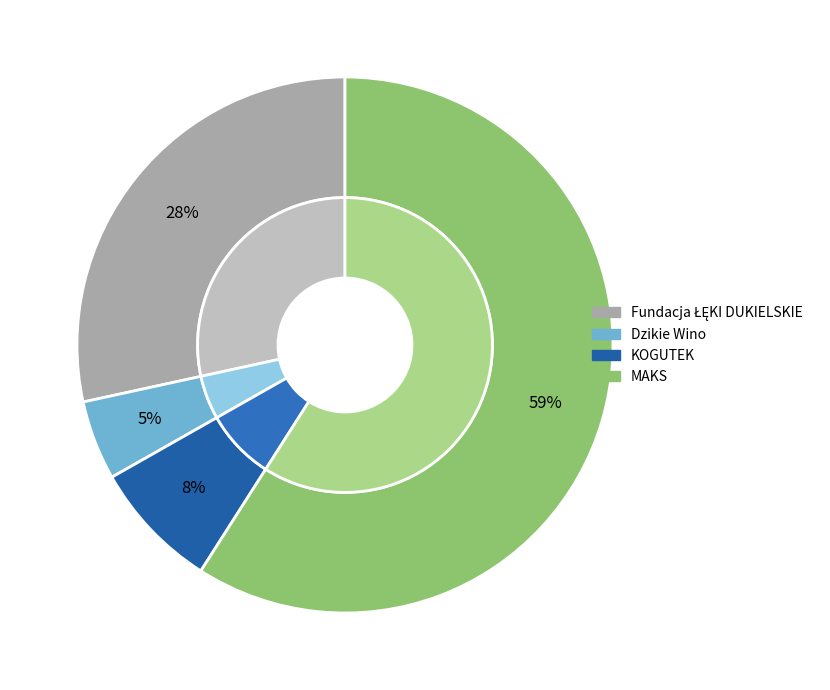

Combined, do Wielobranżowa Spółdzielnia Socjalna MAKS and Spółdzielnia Socjalna KOGUTEK account for over 50%?

Yes